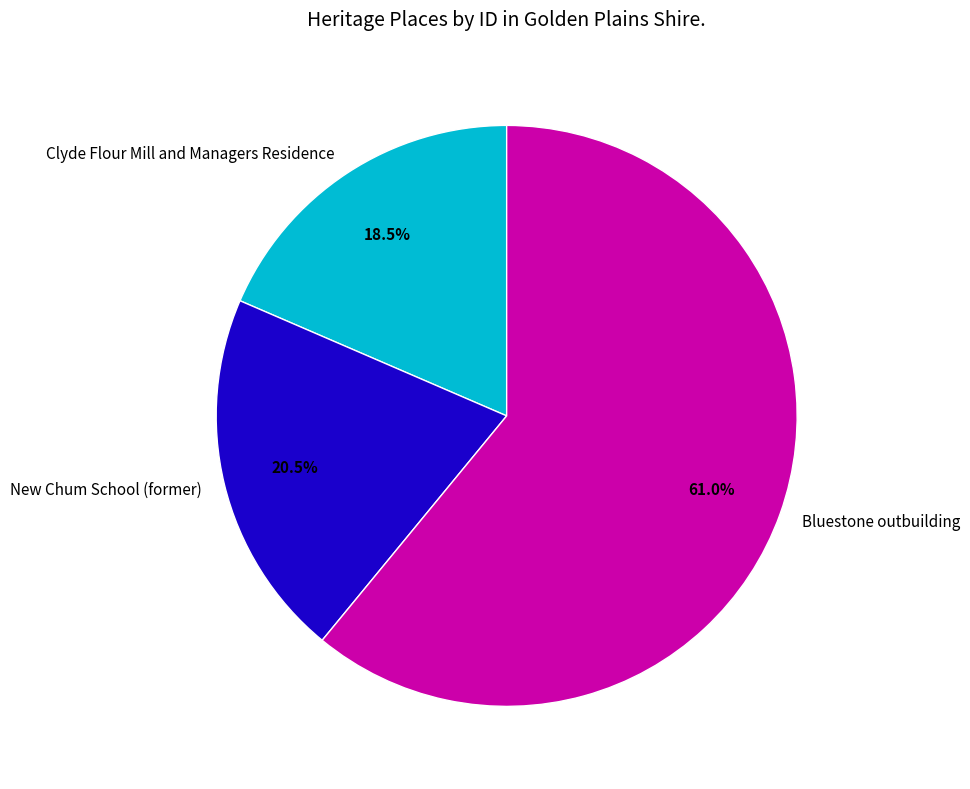

Which category has the smallest portion of the pie?

Clyde Flour Mill and Managers Residence